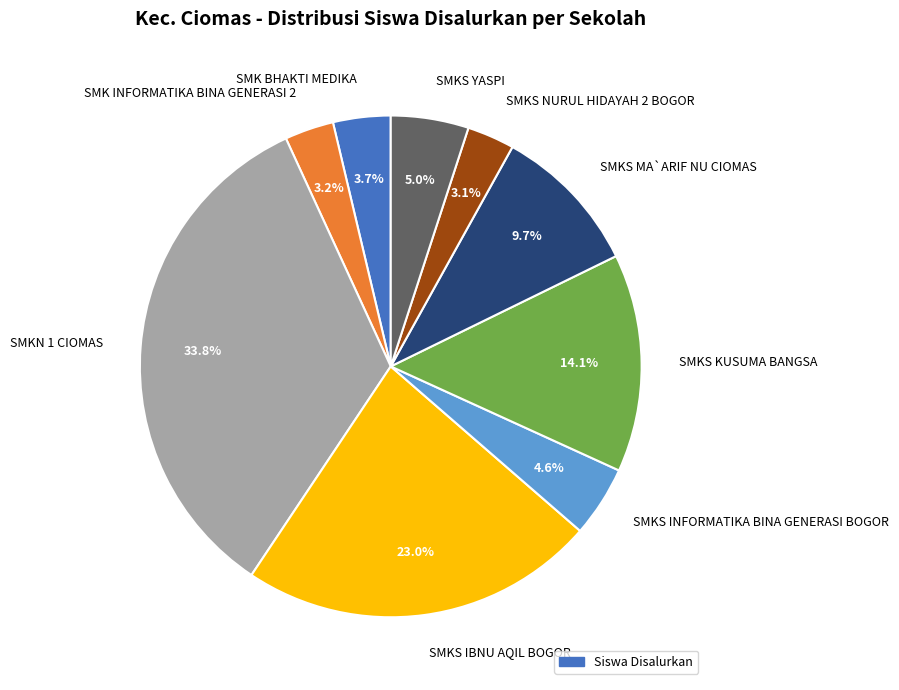

What is the largest slice in the pie chart?

SMKN 1 CIOMAS